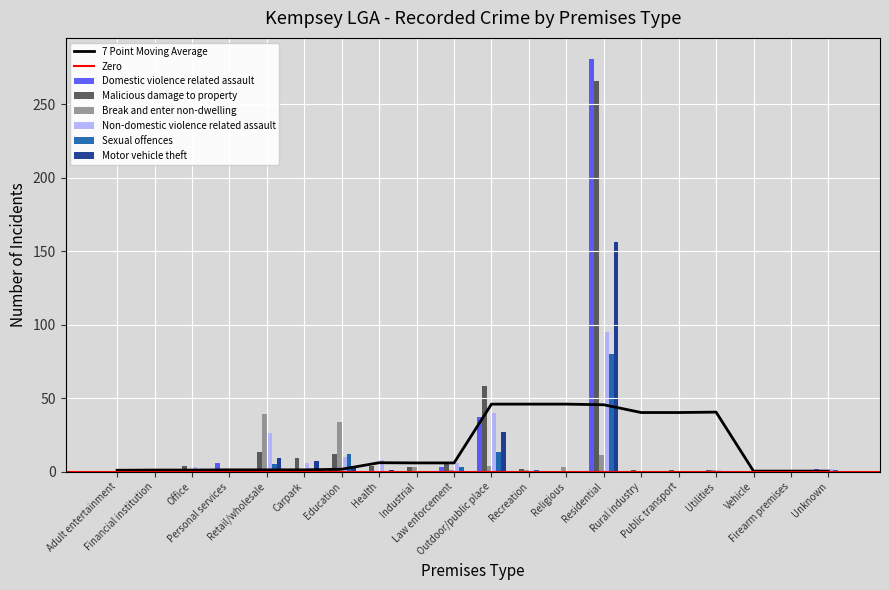

Is it true that Break and enter non-dwelling equals 0 at Utilities?

False